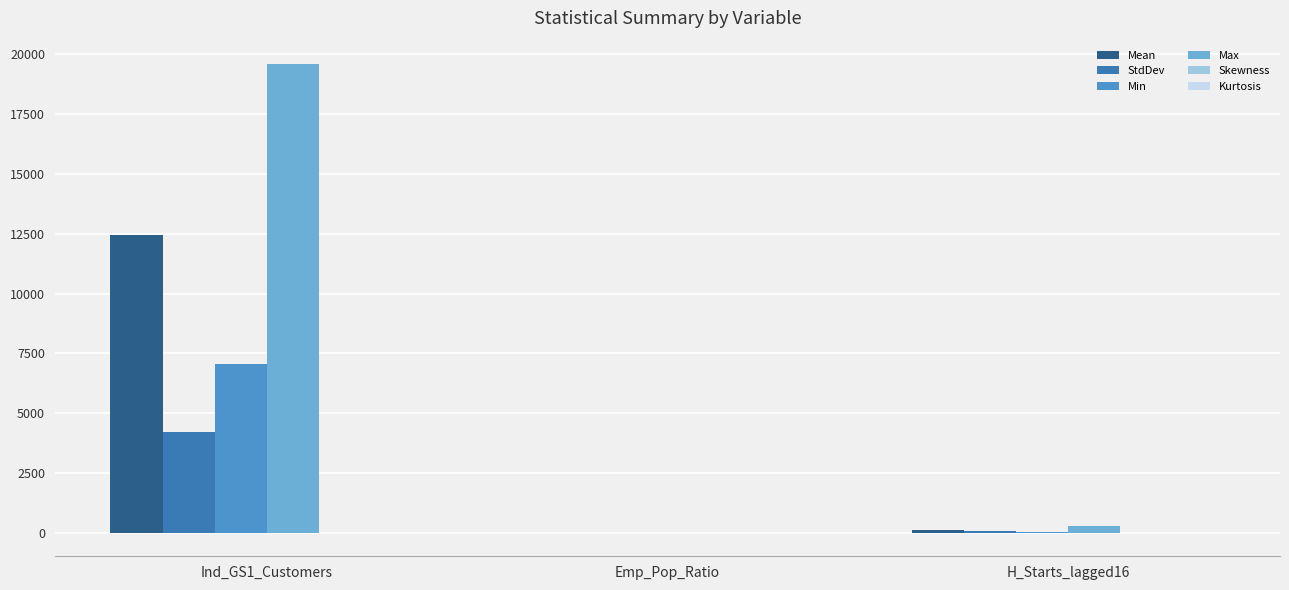

What is the total value across all series at H_Starts_lagged16?

533.9